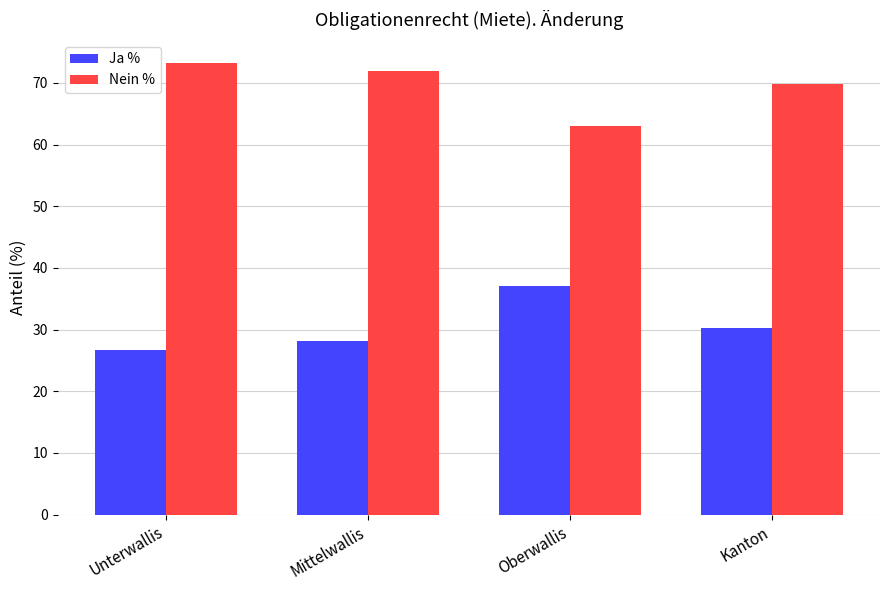

Which series has the largest total across all categories?

Nein %